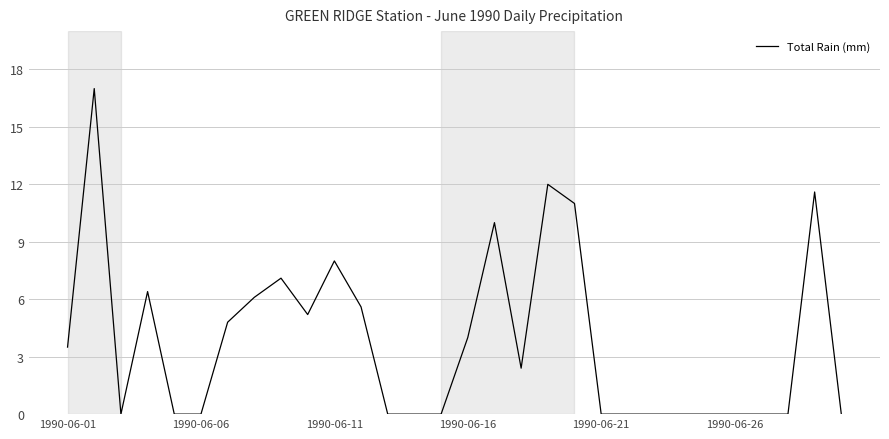

What is the greatest value displayed?

17.0